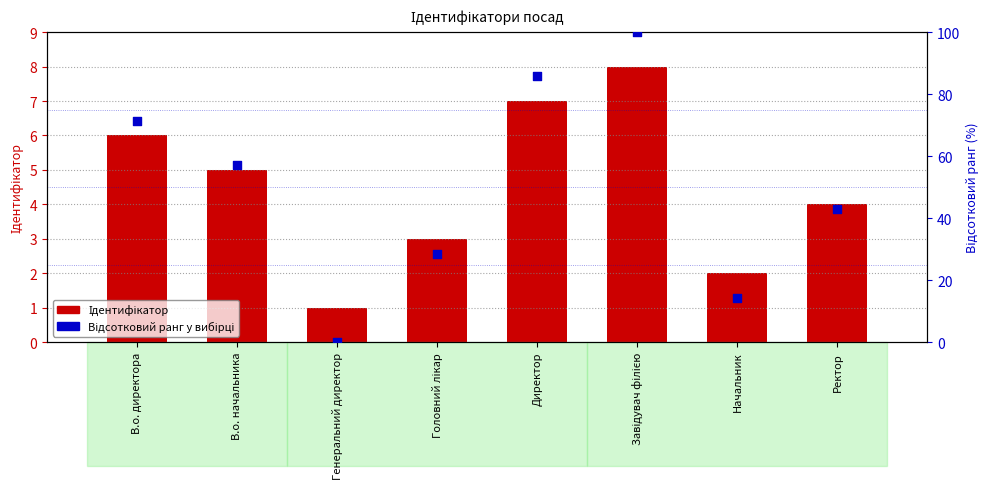

What is the total value across all series at Завідувач філією?

108.0